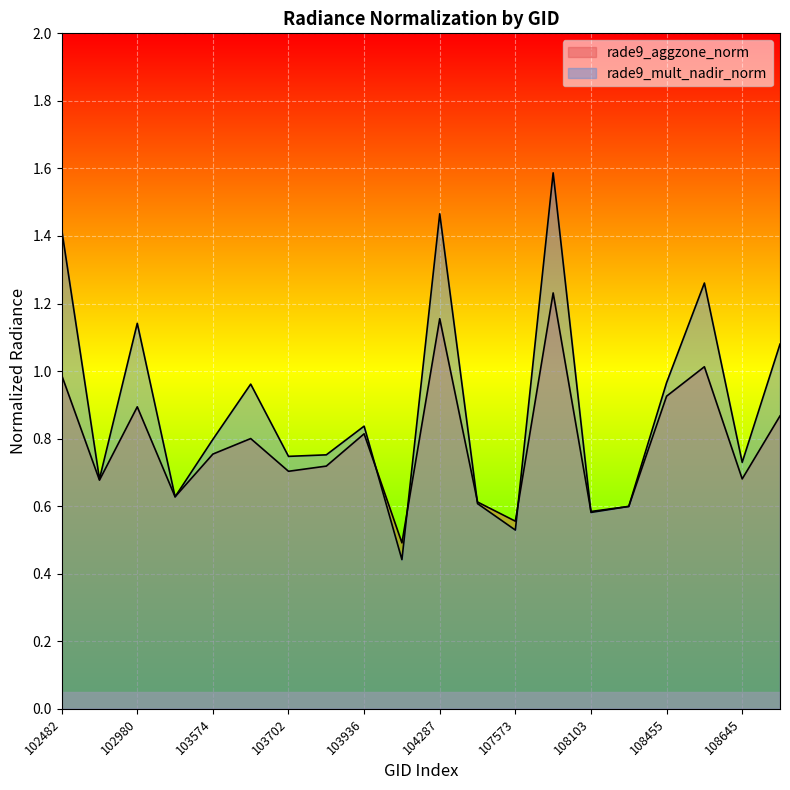

At which category does rade9_mult_nadir_norm reach its first local valley?

539